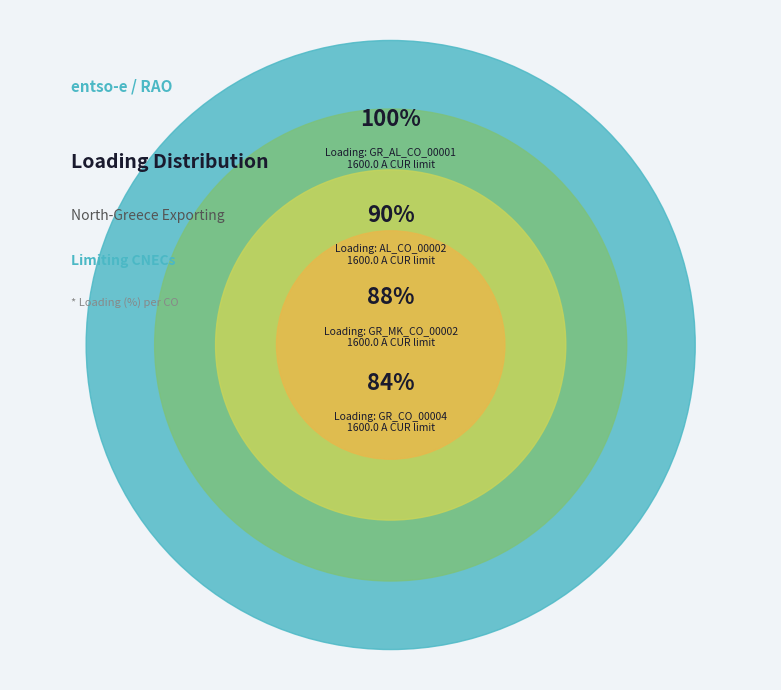

The GR_MK_CO_00002 slice represents 11% of the pie. True or false?

True